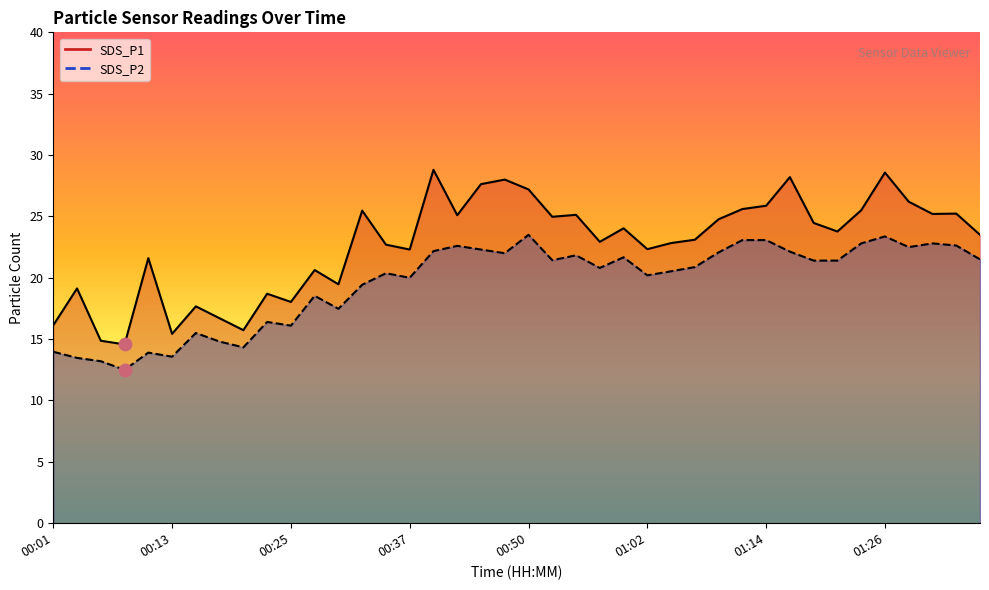

What is the total value across all series at 00:40?

51.0